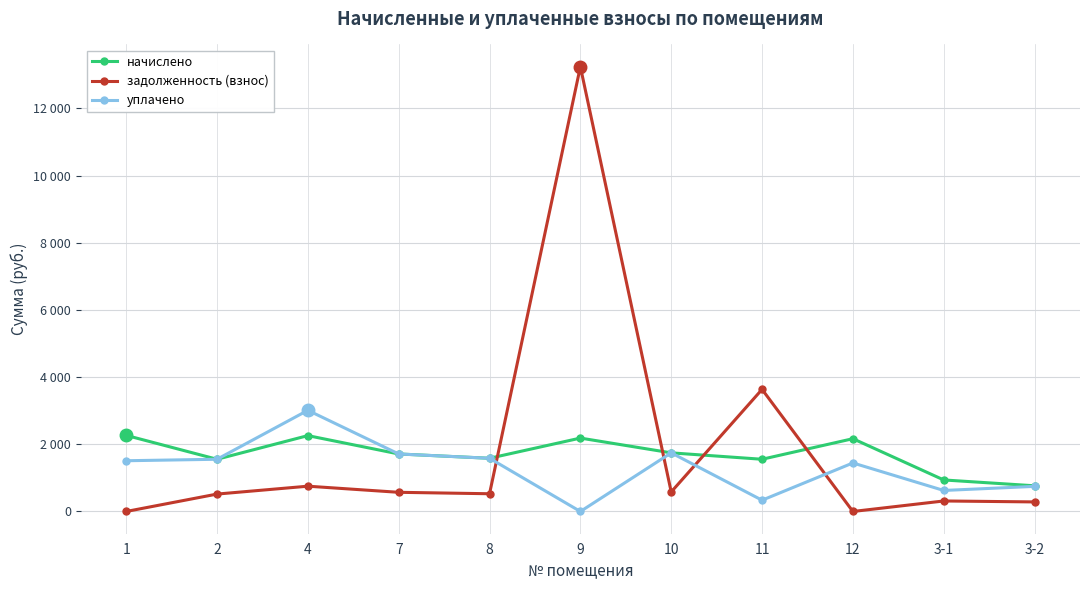

Which series changed the most between 8 and 9?

задолженность (взнос)